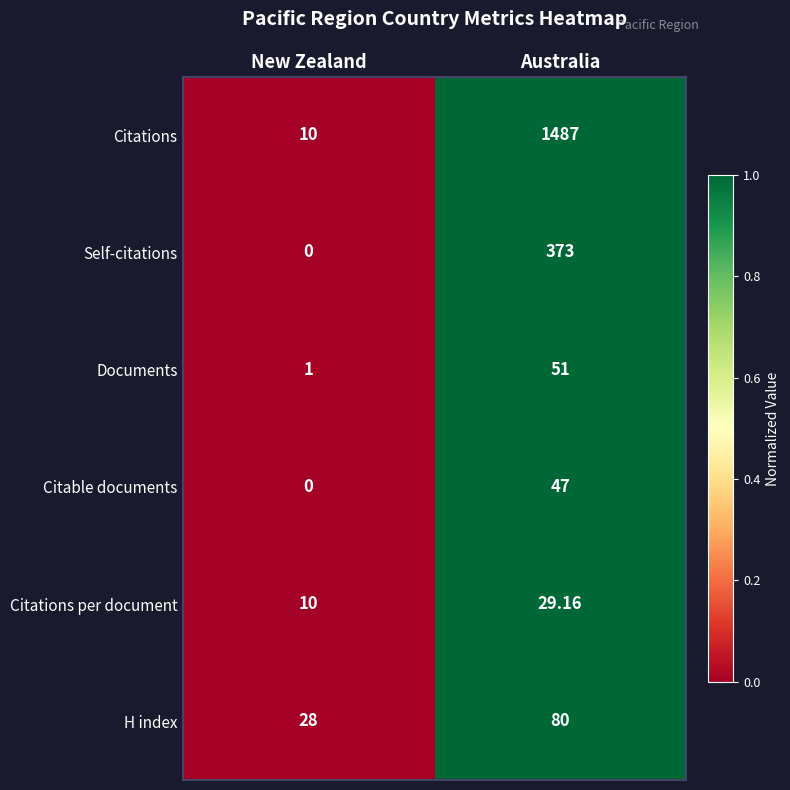

How many values in the H index series are below 80?

1